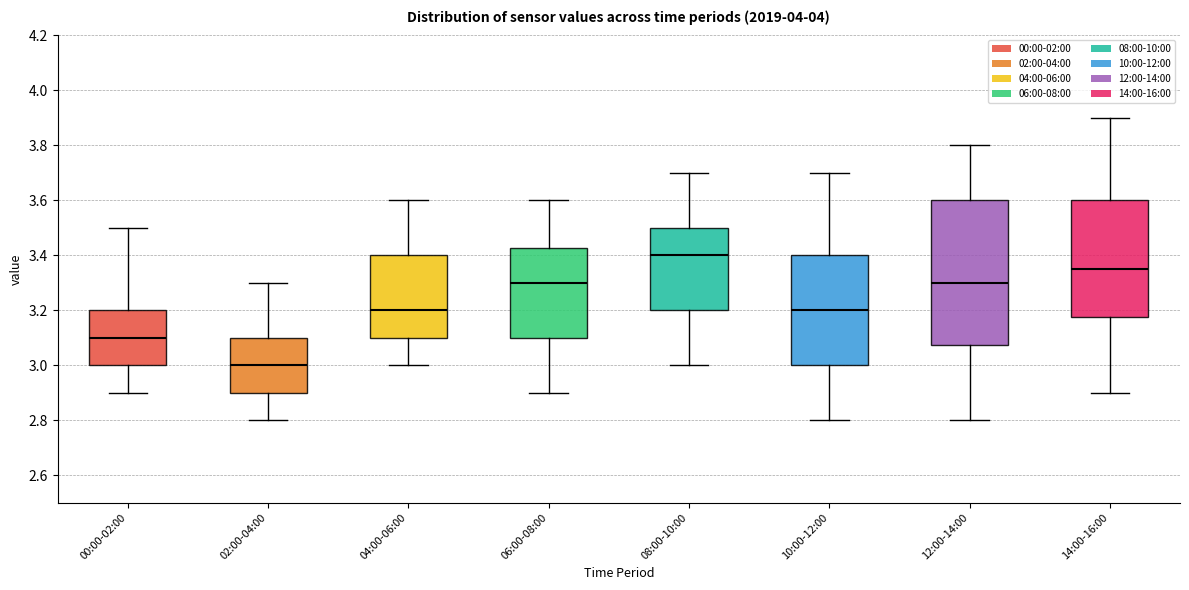

Which box is the tallest, from its lower edge to its upper edge?

12:00-14:00